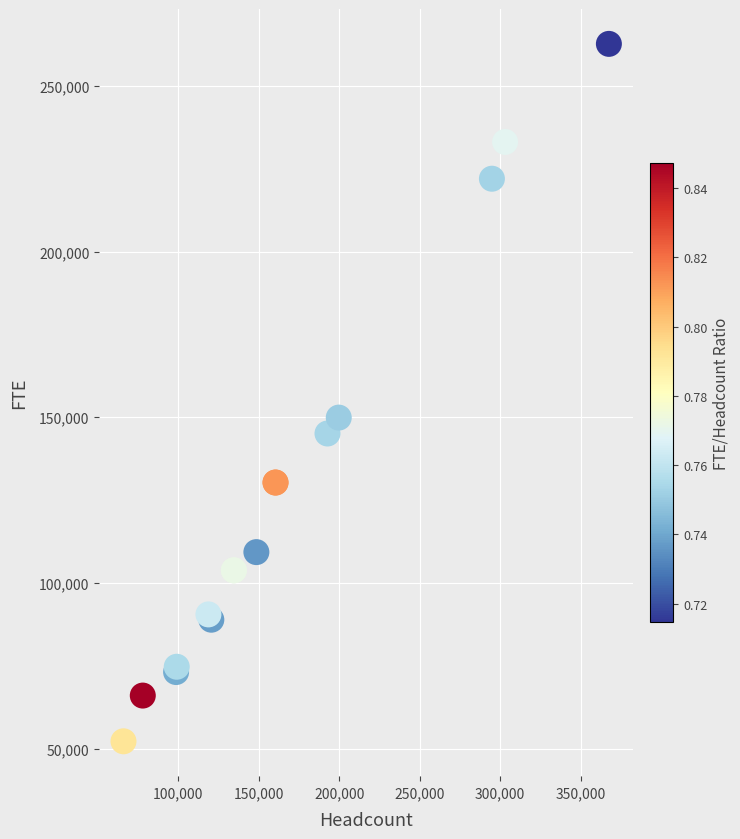

What Y value in the scatter plot is closest to 157450?

149900